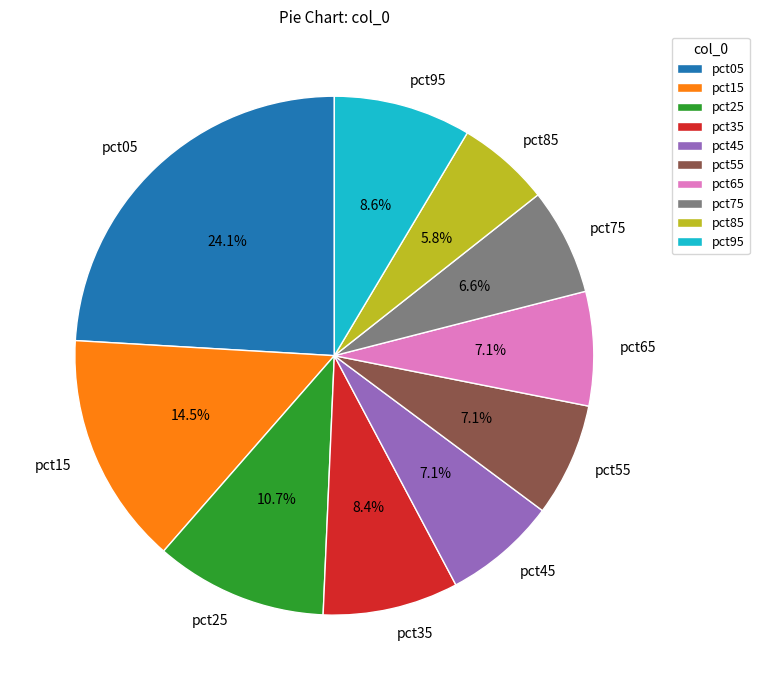

Is there a majority slice in this chart?

No